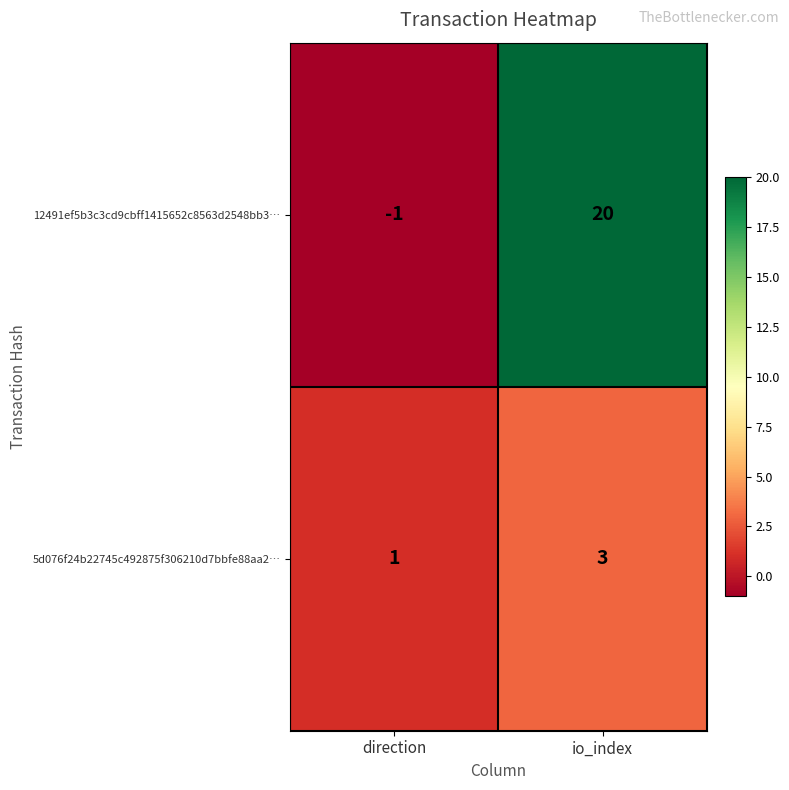

Reading left to right, what are all the values shown in this chart?

12491ef5b3c3cd9cbff1415652c8563d2548bb3…: -1	20
5d076f24b22745c492875f306210d7bbfe88aa2…: 1	3